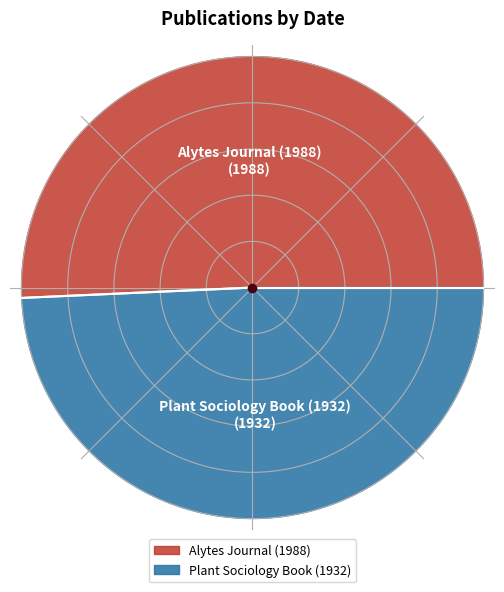

Is it true that Plant Sociology Book (1932) is 60% of the pie?

False